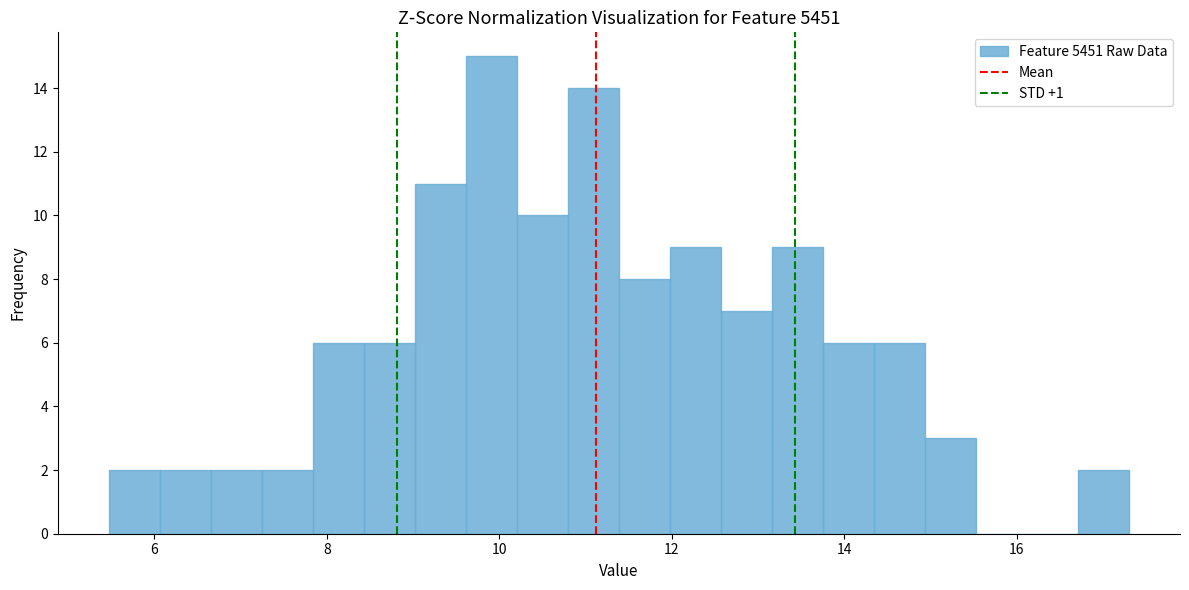

Read against the x-axis, roughly where is the centre of the tallest bar?

10.0